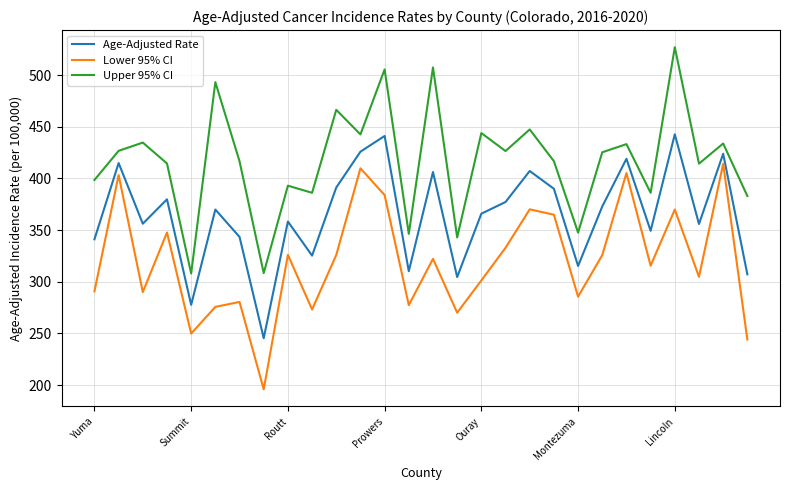

How many interior local valleys does the Upper 95% CI series have?

10